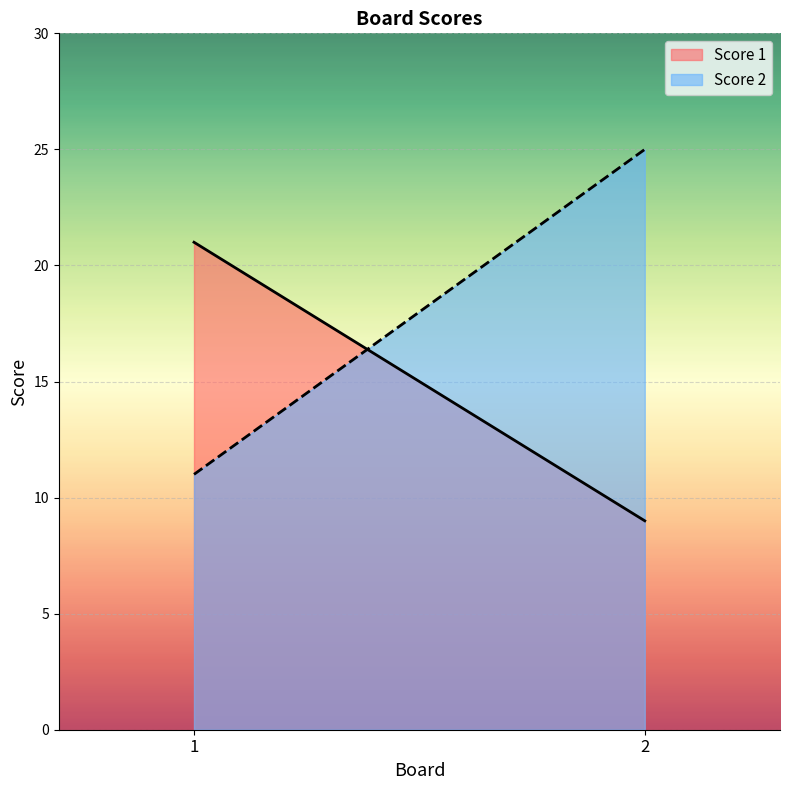

What is the sum of all Score 2 values?

36